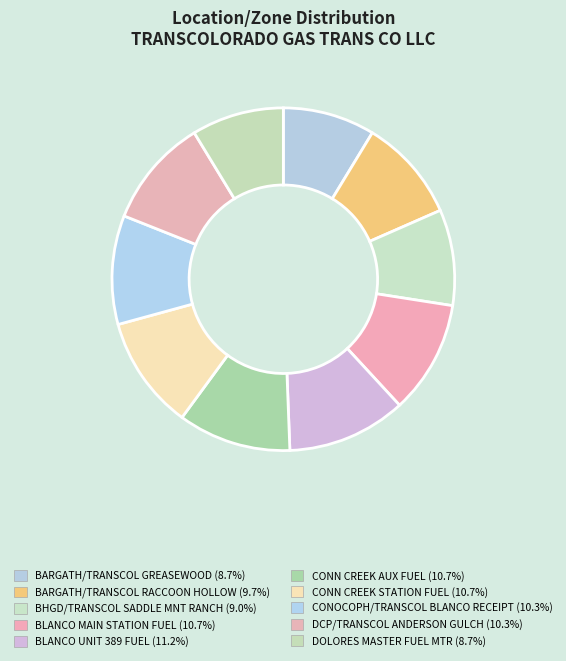

Combined, what portion of the pie is BLANCO UNIT 389 FUEL and CONN CREEK STATION FUEL?

21.9%